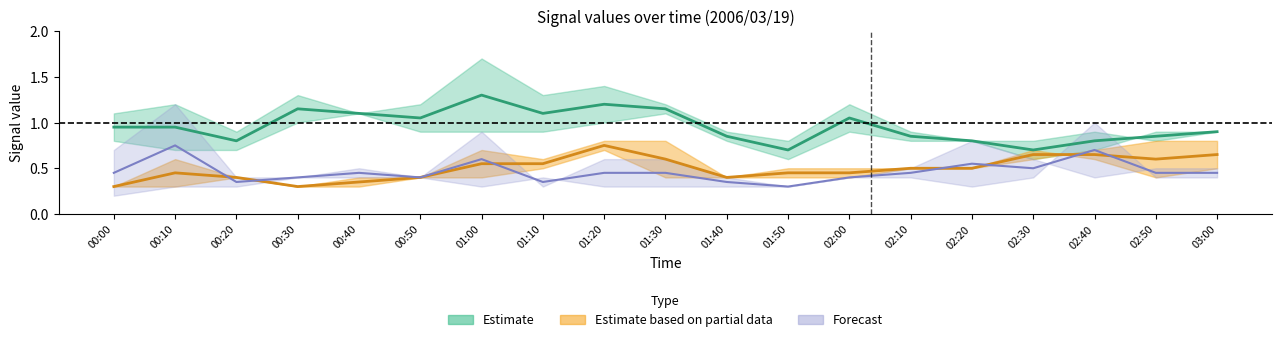

At which label is 4.558 closest to 0?

2006/03/19 00:00